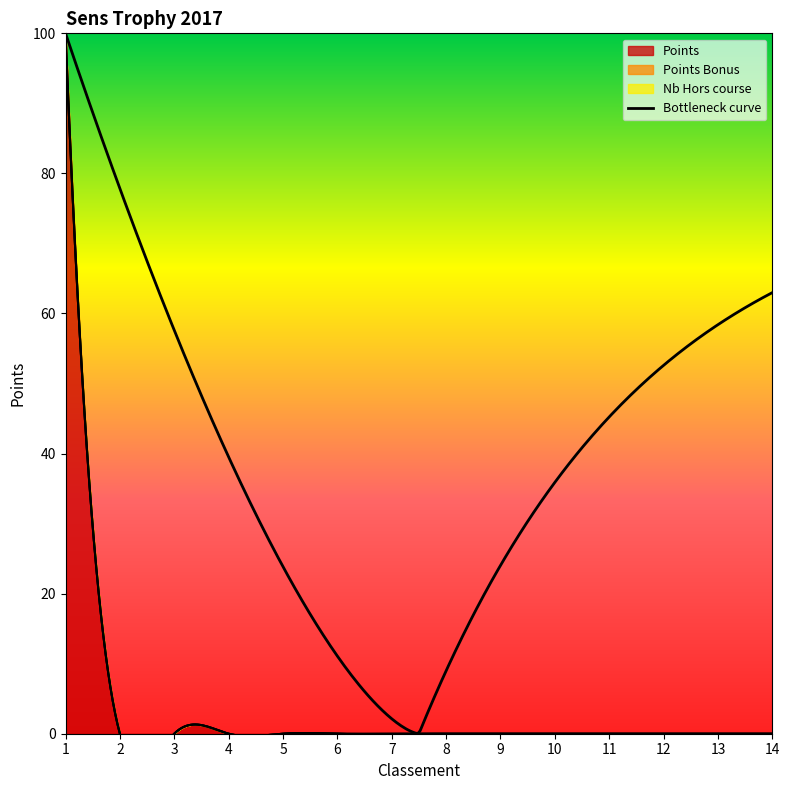

True or false: Nb Hors course and Points cross at least once.

False